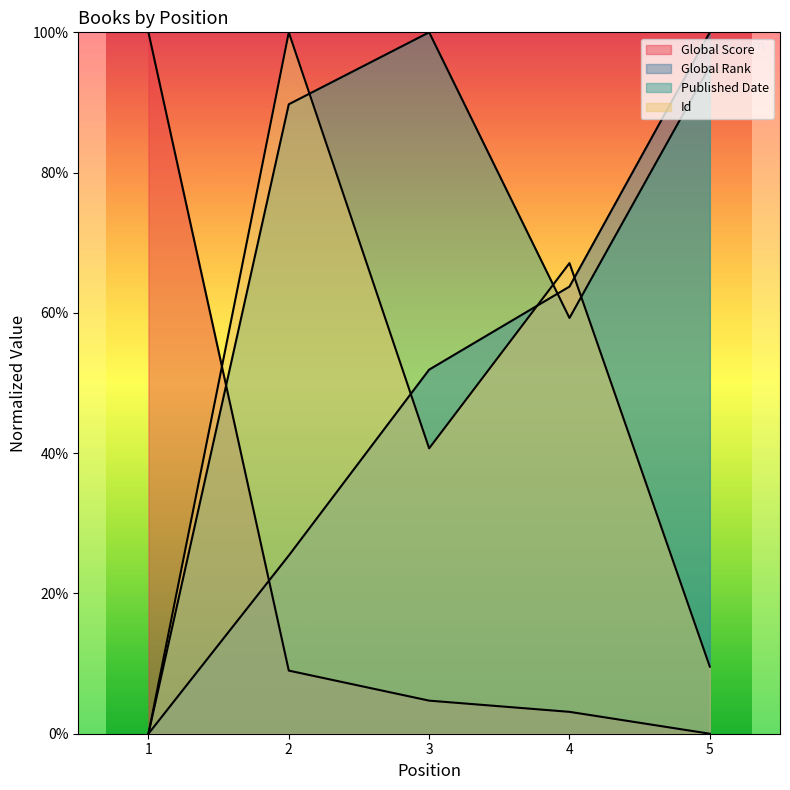

Does the chart have visible grid lines?

No